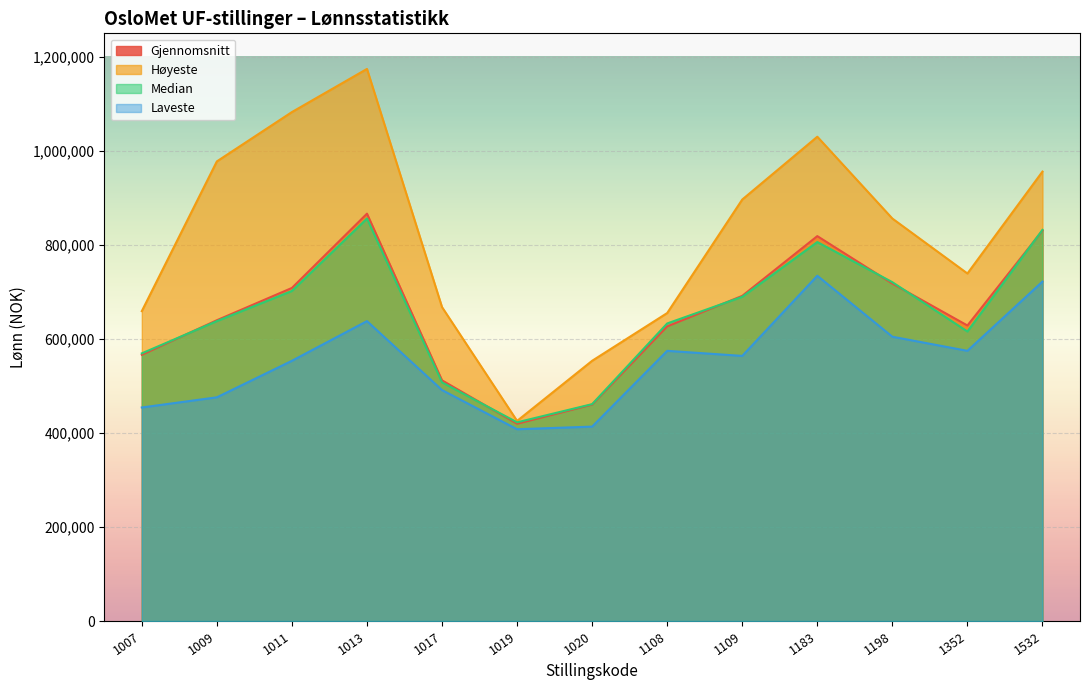

At which category does Høyeste reach its first local peak?

1013